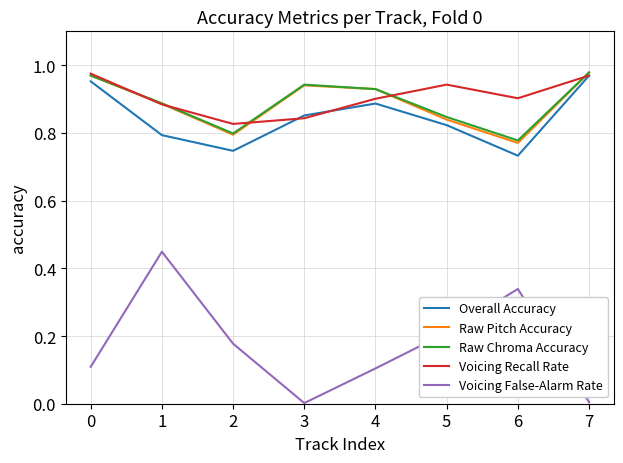

Which category has the highest value in the Voicing False-Alarm Rate series?

1